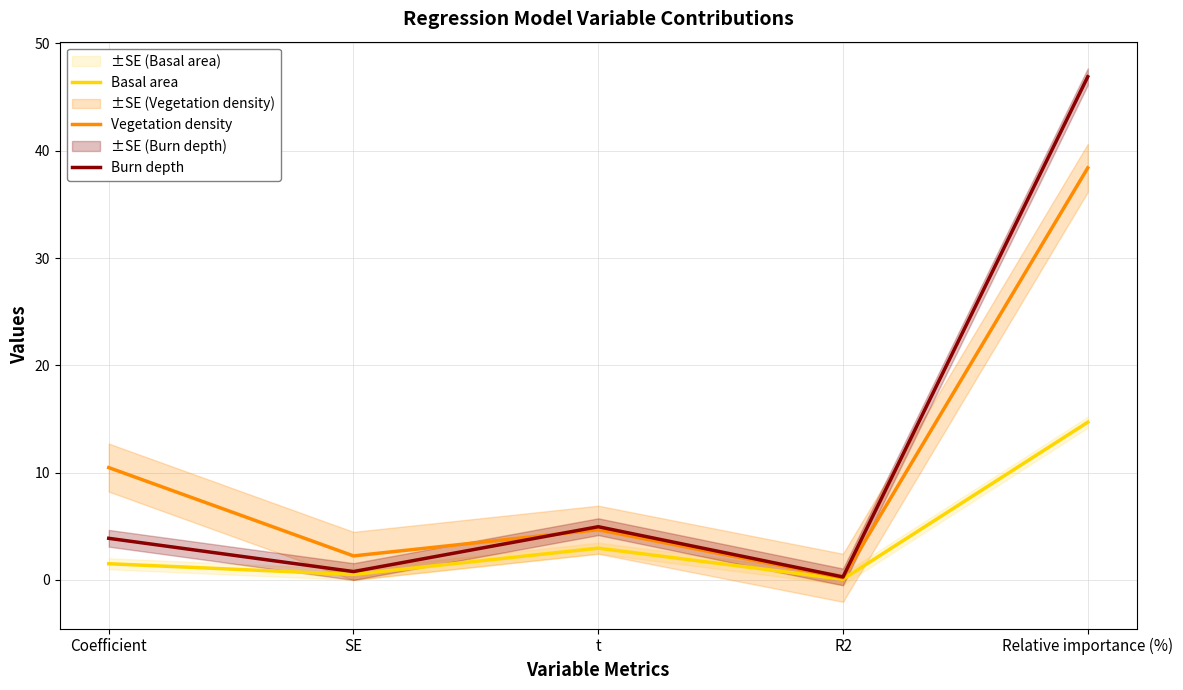

What is the average value of the Basal area series?

4.0